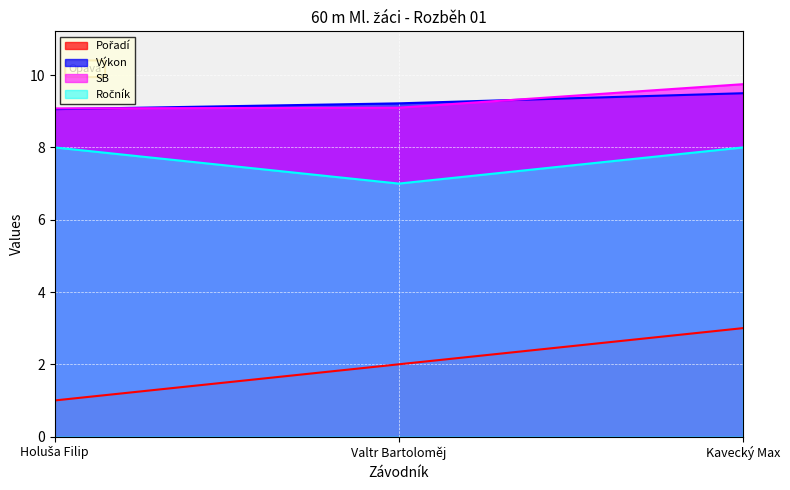

What is the value of the Pořadí point at the 1st from the left?

1.0